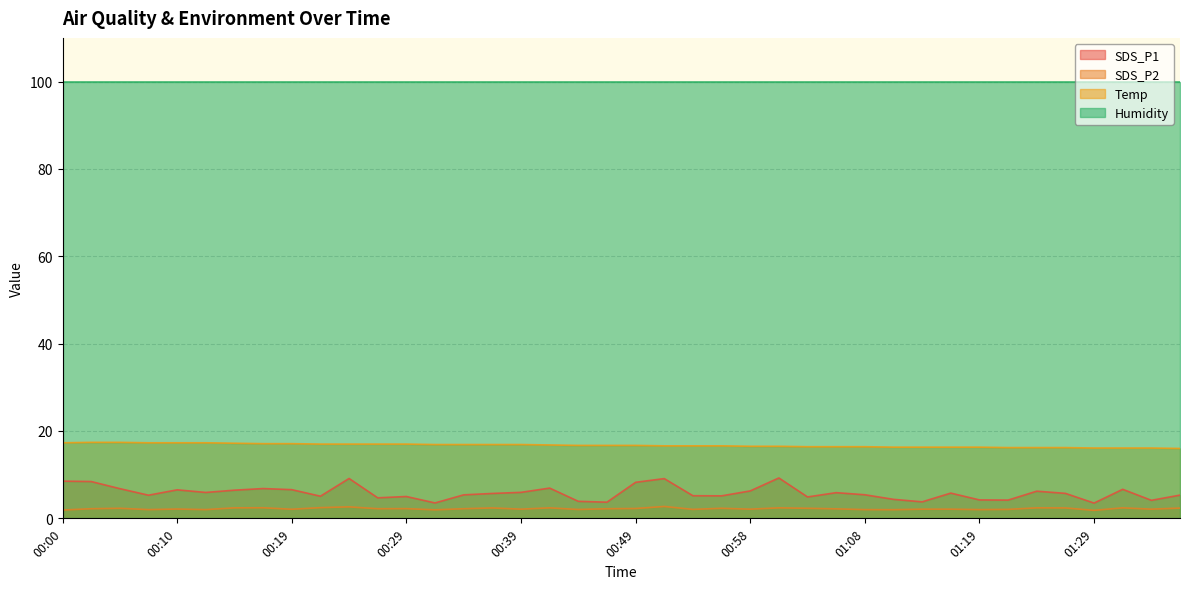

How many distinct data groups are displayed?

4